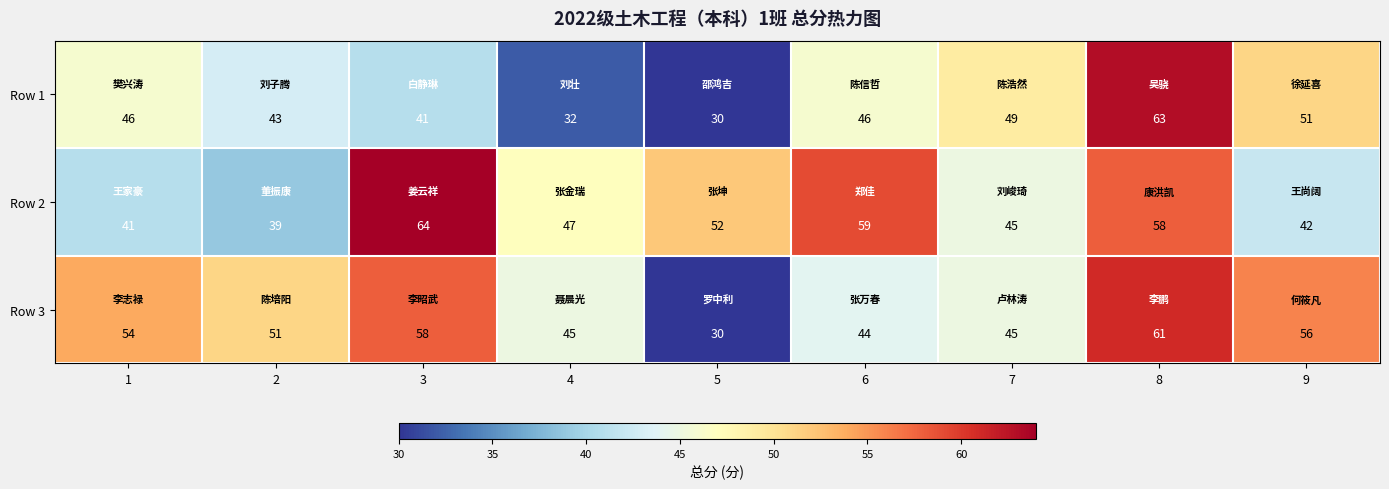

What is the minimum value for Row 2?

39